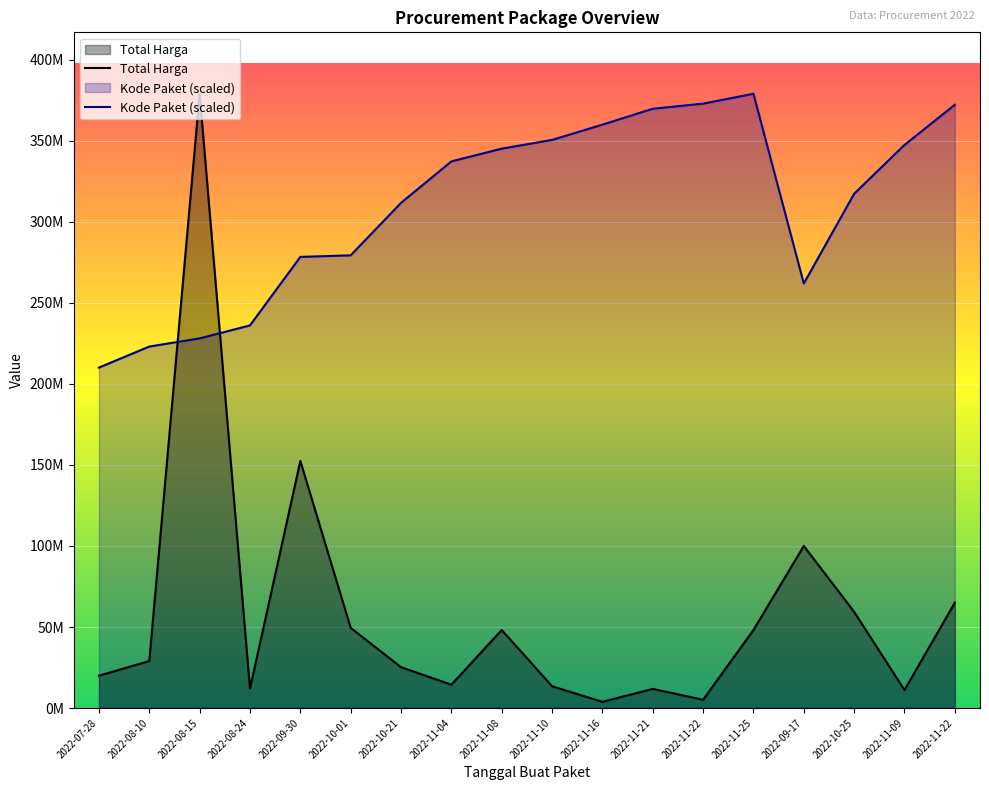

What is the highest value of the Kode Paket series?

379075000.0